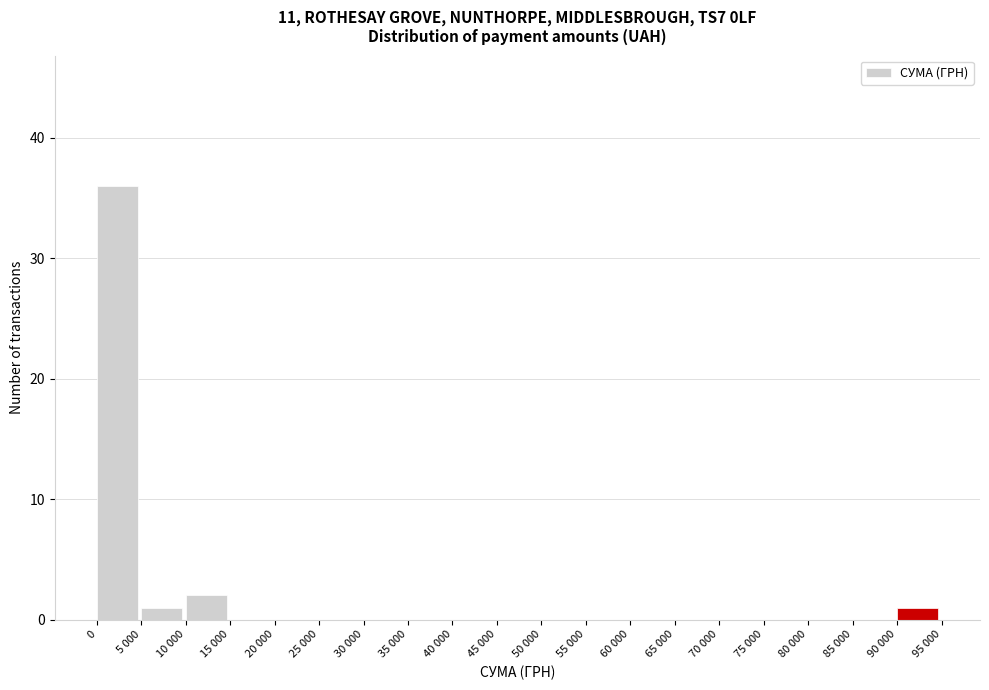

Reading right to left, what are all the values shown in this chart?

90 000=1	85 000=0	80 000=0	75 000=0	70 000=0	65 000=0	60 000=0	55 000=0	50 000=0	45 000=0	40 000=0	35 000=0	30 000=0	25 000=0	20 000=0	15 000=0	10 000=2	5 000=1	0=36